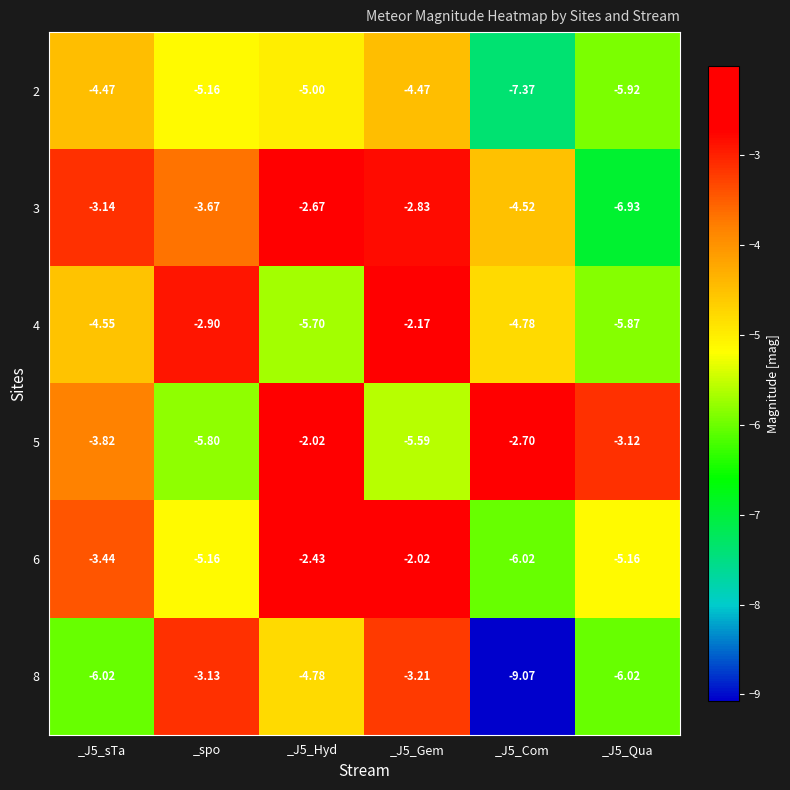

Is the value of 8 at _J5_Hyd greater than the value of 5 at _J5_sTa?

No